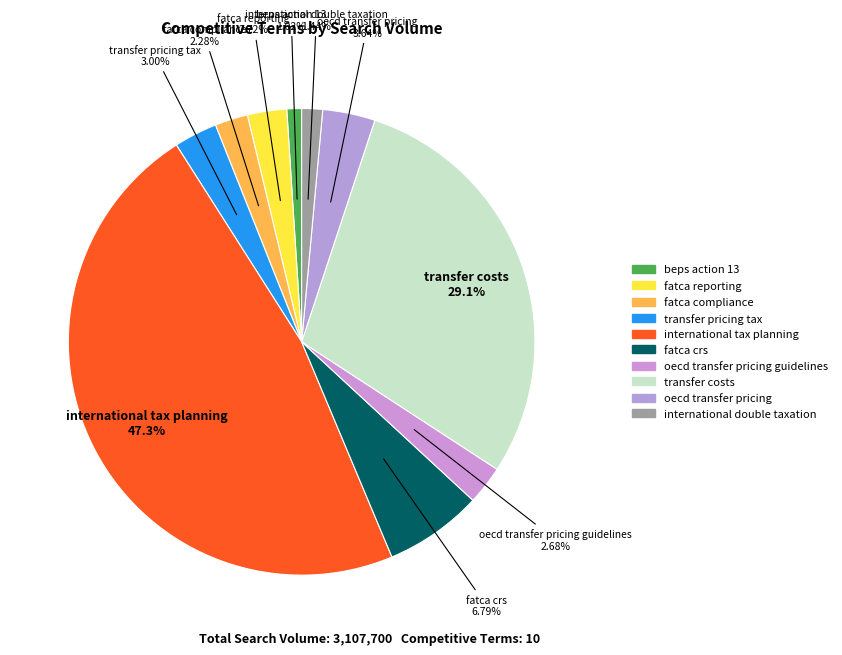

How many slices are in this pie chart?

10